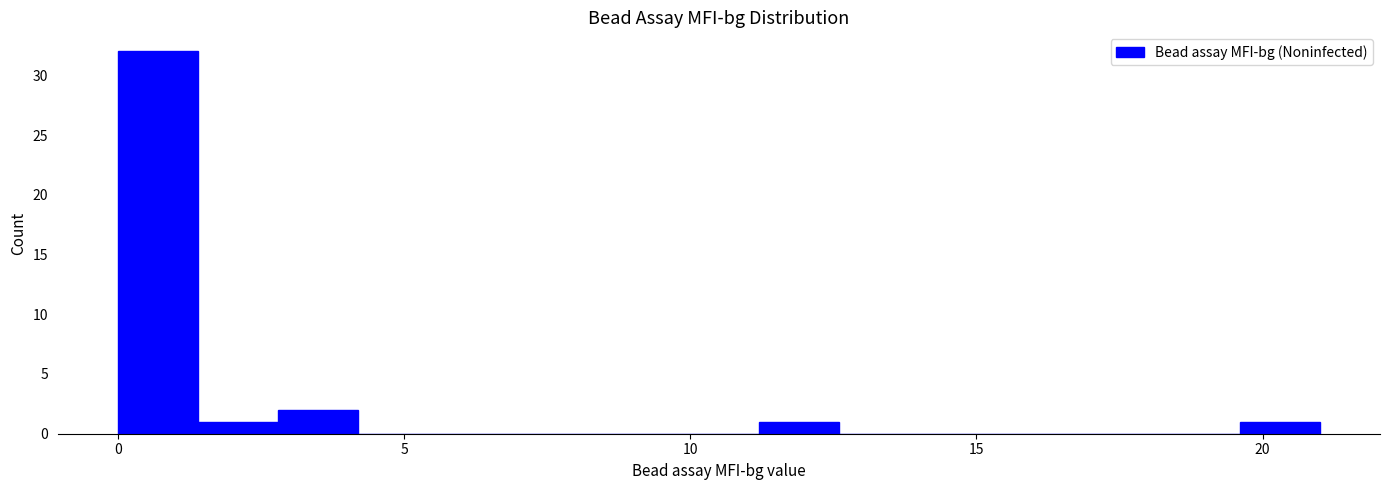

Around what value on the x-axis is the tallest bar? Give the approximate position of its centre, as read against the axis.

0.5